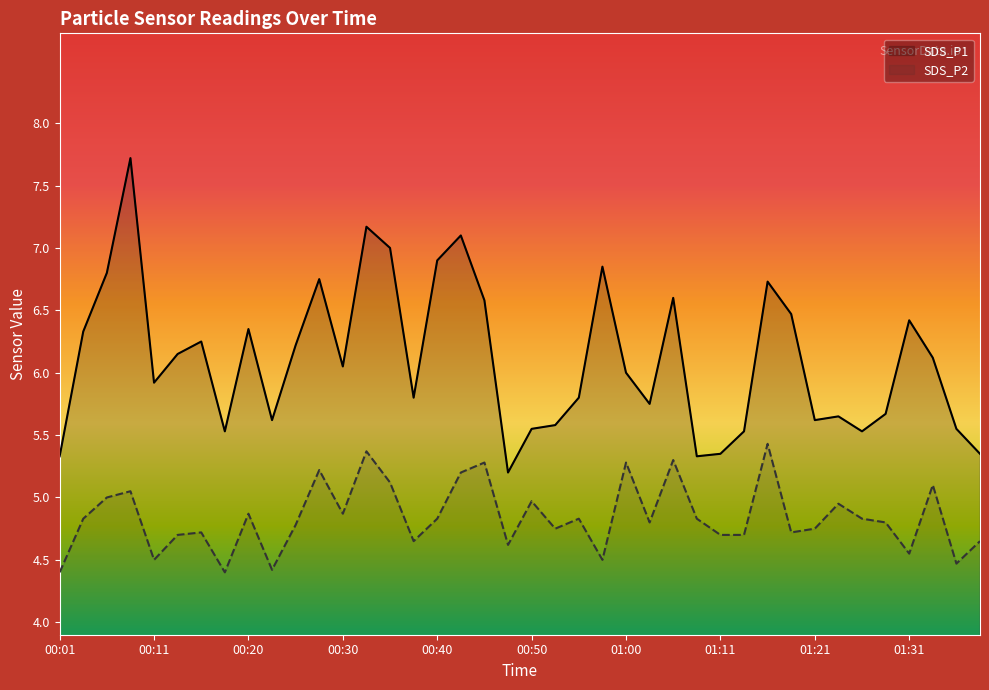

How many lines are shown in the chart?

2